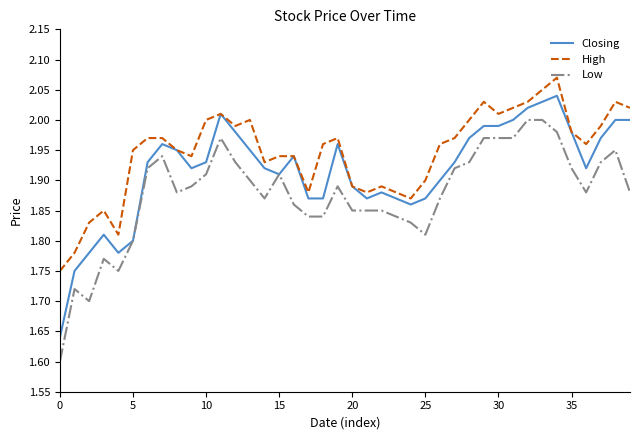

True or false: Low and High cross at least once.

False